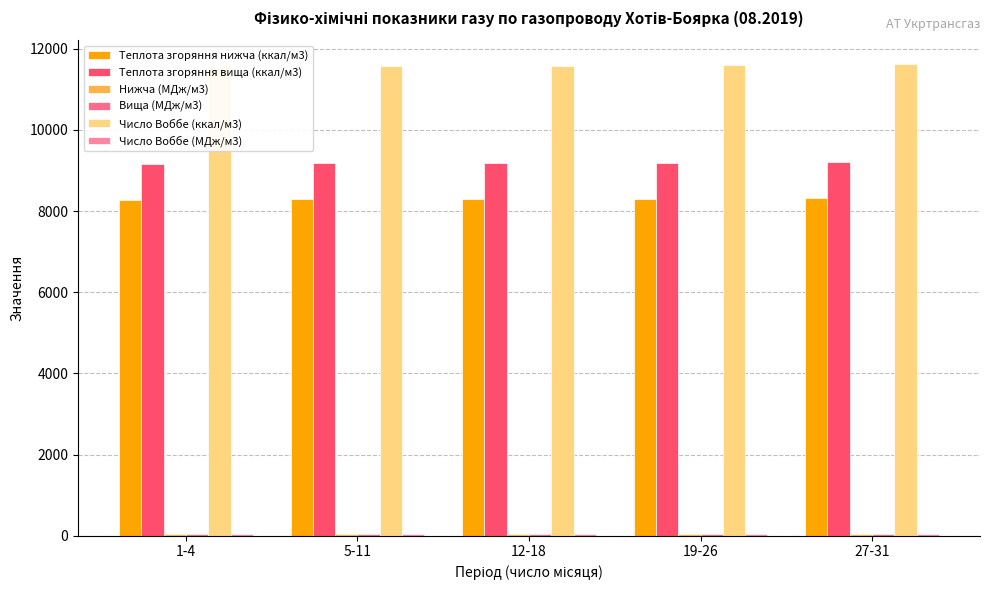

What is the smallest value displayed?

34.7